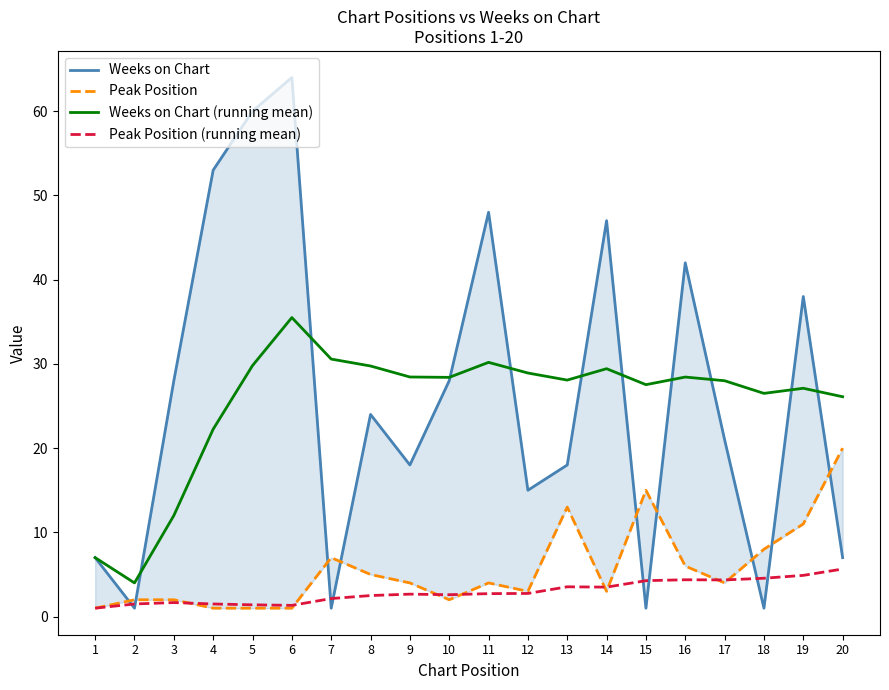

Is it true that Peak Position equals 6.0 at 16?

True